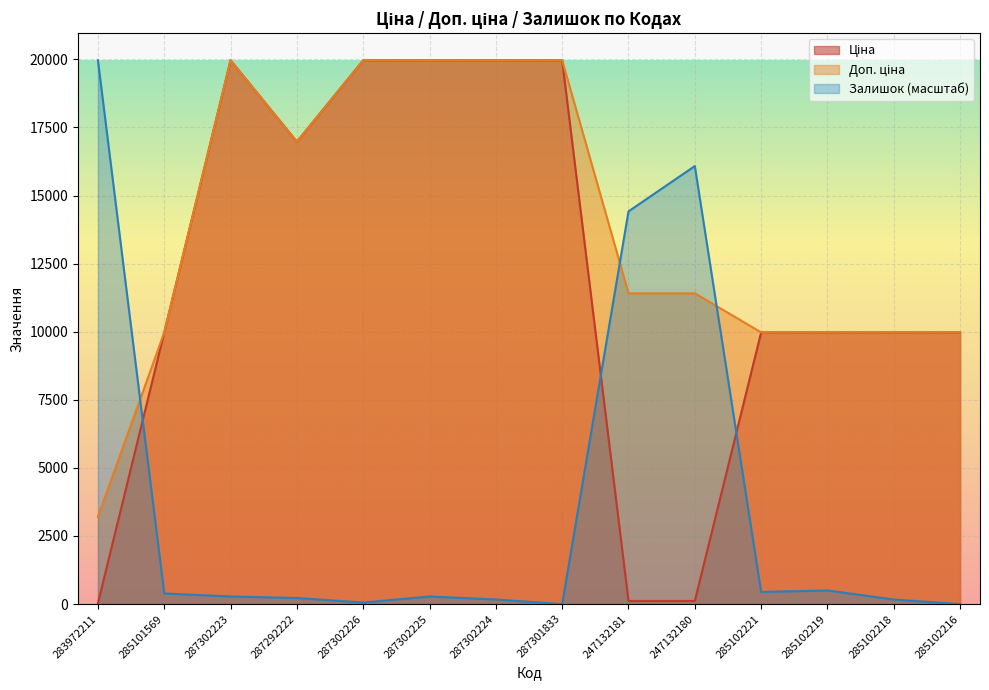

Does the chart display data point markers on the line(s)?

No